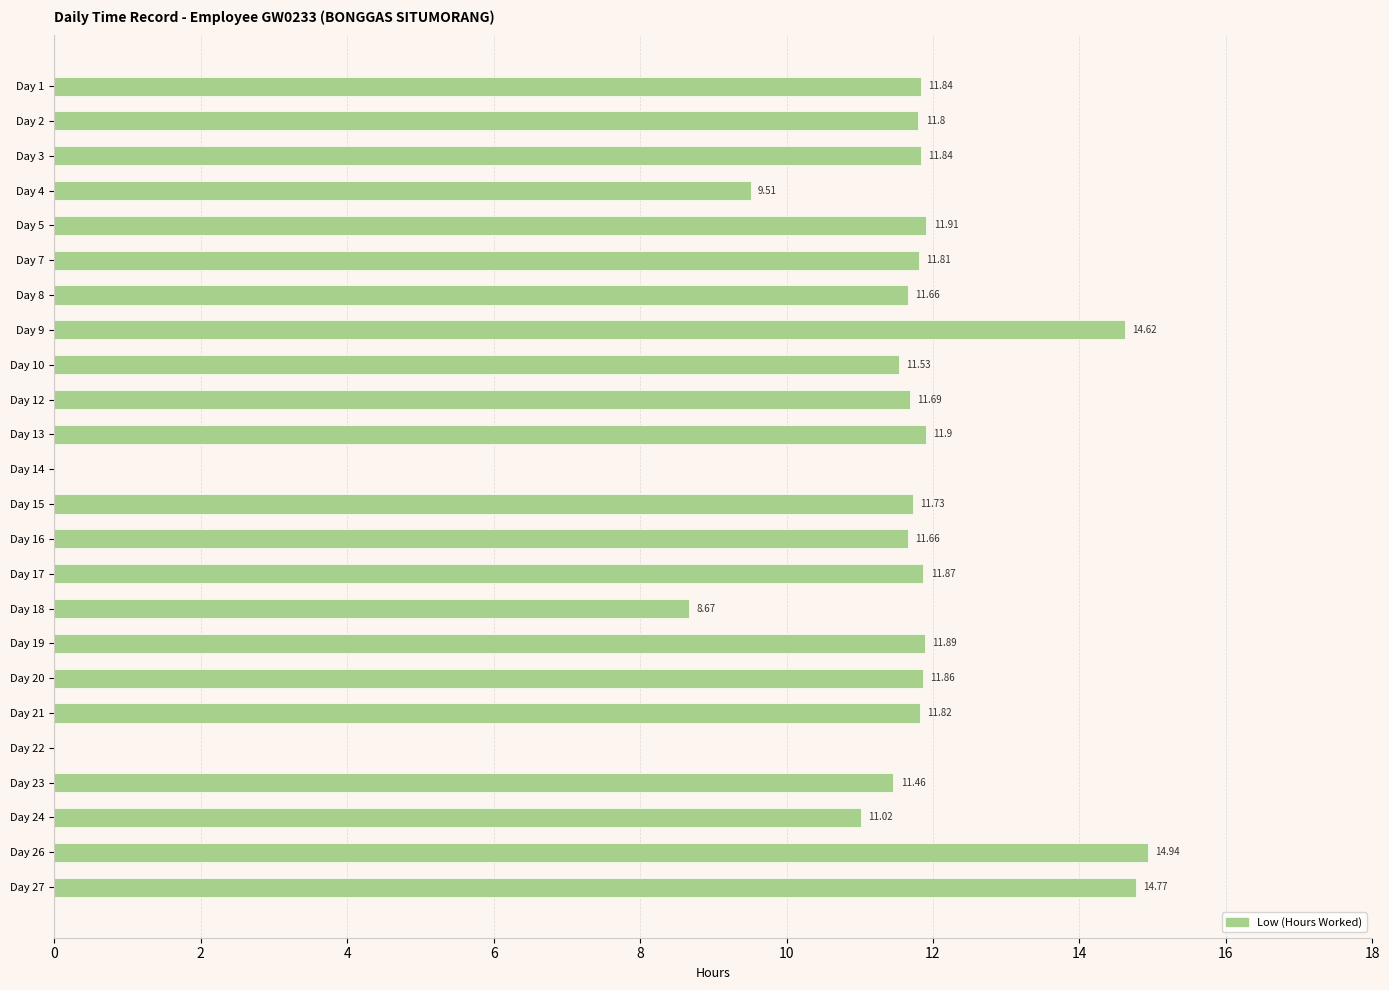

What is the sum of all values?

261.8